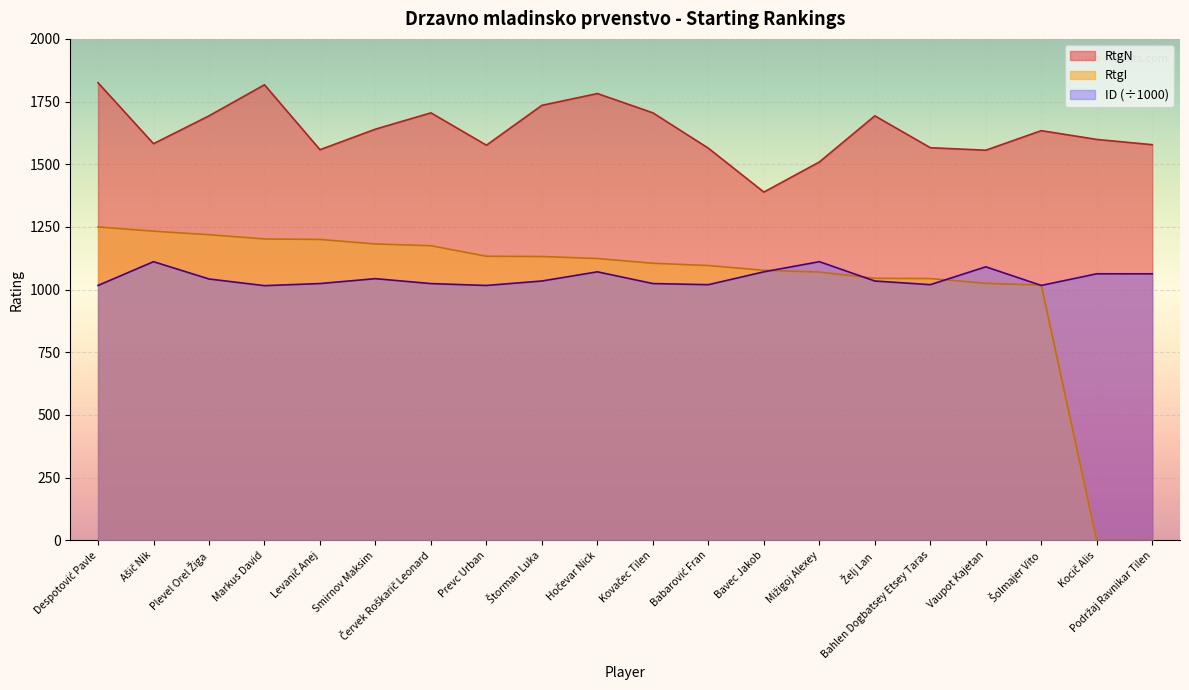

Where does the RtgI series first go above 1124?

Despotović Pavle